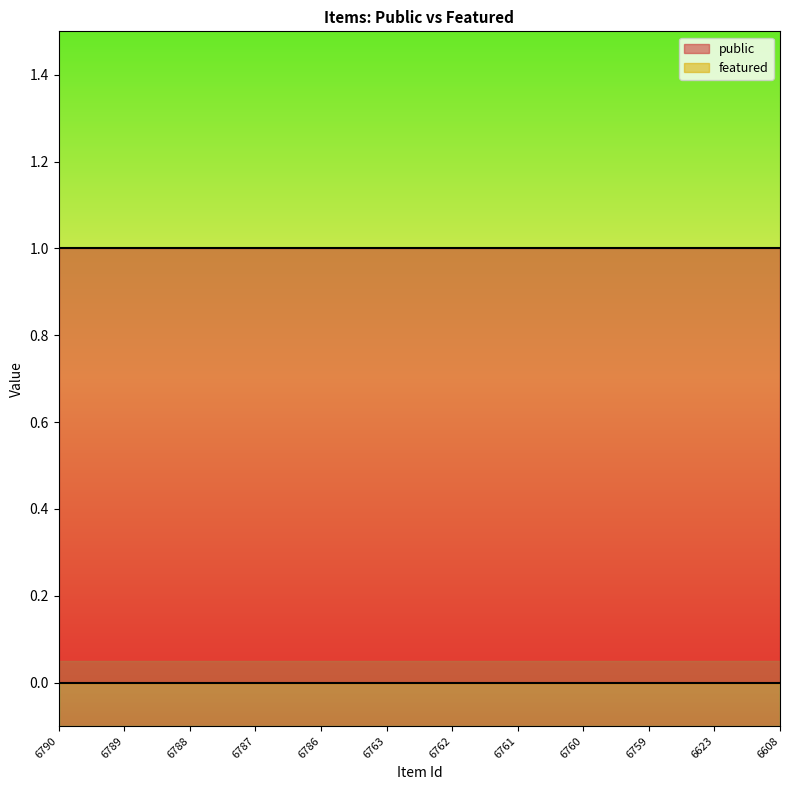

Reading right to left, transcribe all the data shown in this chart.

public: 1	1	1	1	1	1	1	1	1	1	1	1
featured: 0	0	0	0	0	0	0	0	0	0	0	0